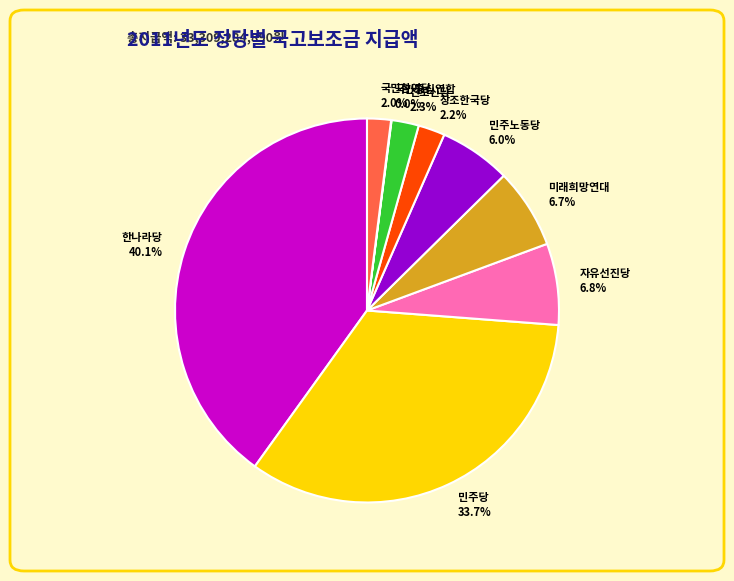

How much of the chart is everything except 창조한국당?

97.8%